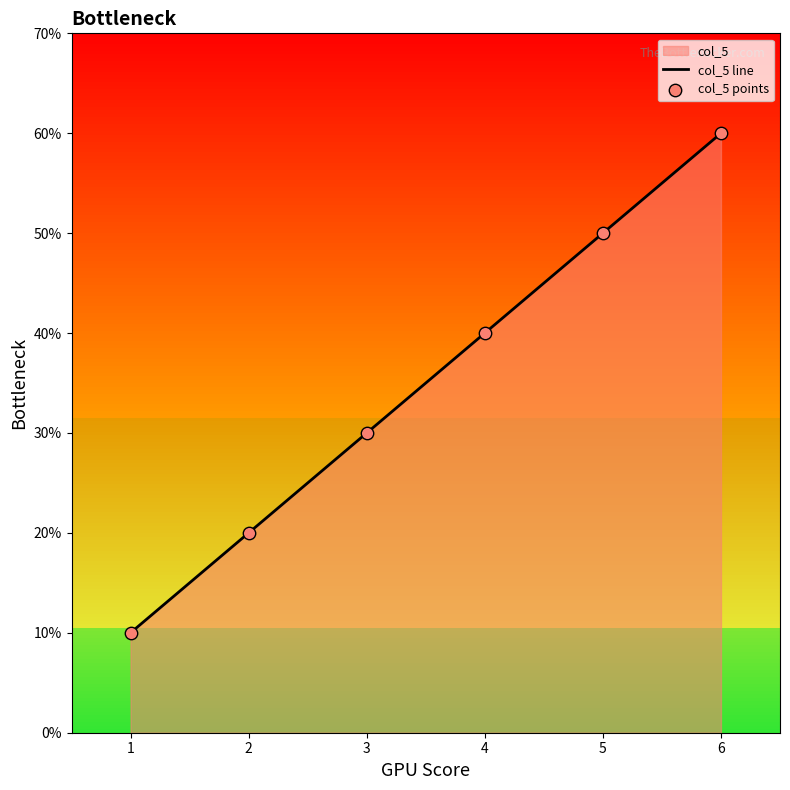

Is the value of col_5 line at 5 greater than the value of col_5 points at 1?

Yes